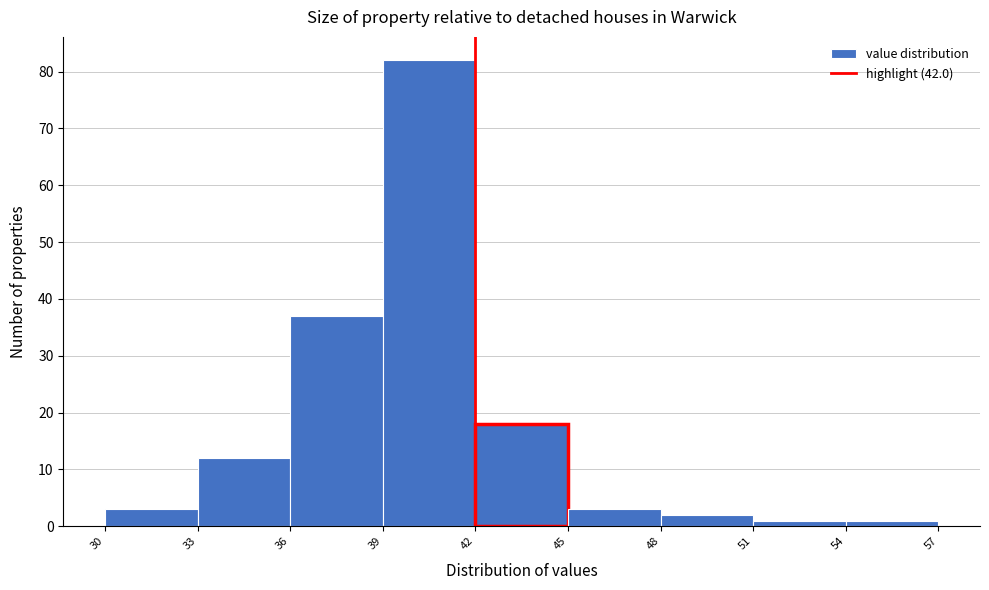

Over which range of the x-axis is the bar tallest?

39 to 42